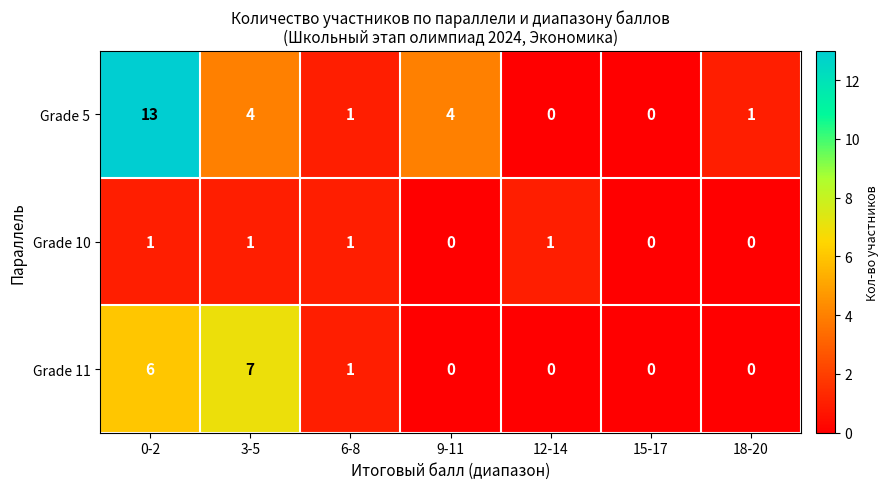

What is the difference between the maximum and second lowest values in the Grade 11 series?

7